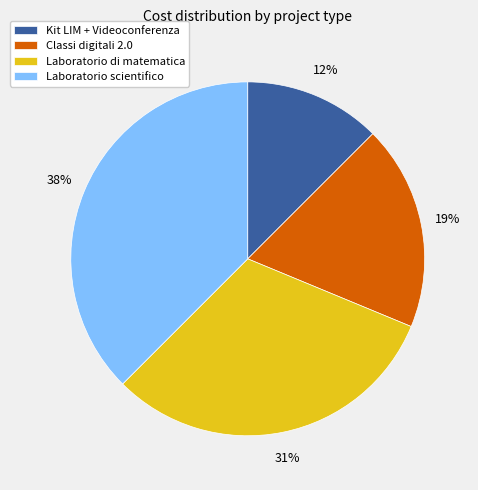

Do Laboratorio di matematica and Laboratorio scientifico together represent more than half of the pie?

Yes